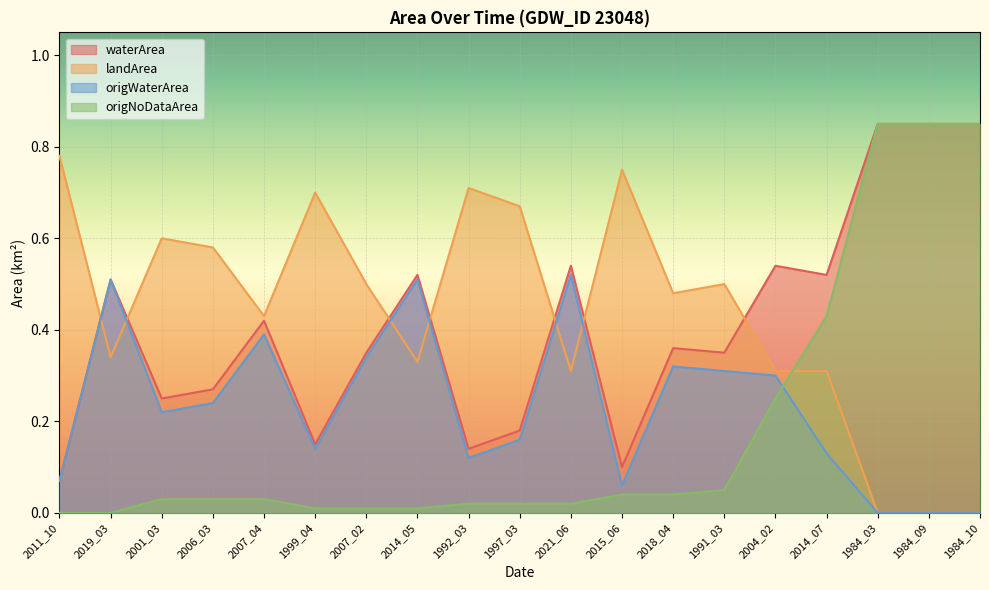

Is it true that origWaterArea equals 0.1 at 1992_03?

True